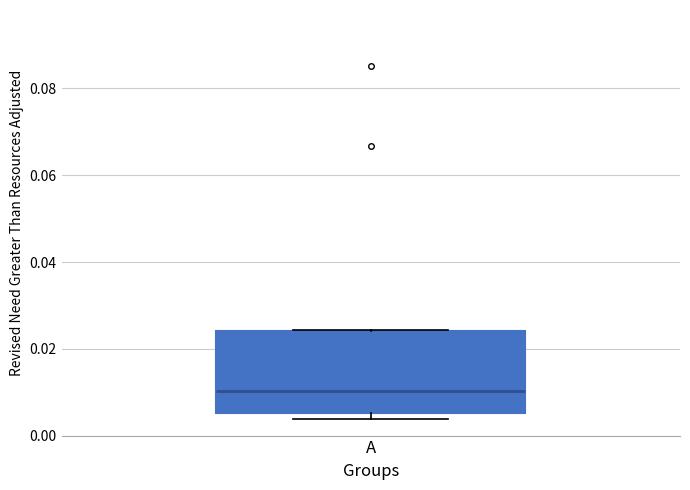

Read this box plot against the y-axis: the position of the median line, the range covered by the box, and the ends of both whiskers. The values are not printed on the chart, so give them approximately, as read against the axis.

median 0.010, box 0.006 to 0.024, whiskers 0.004 to 0.024